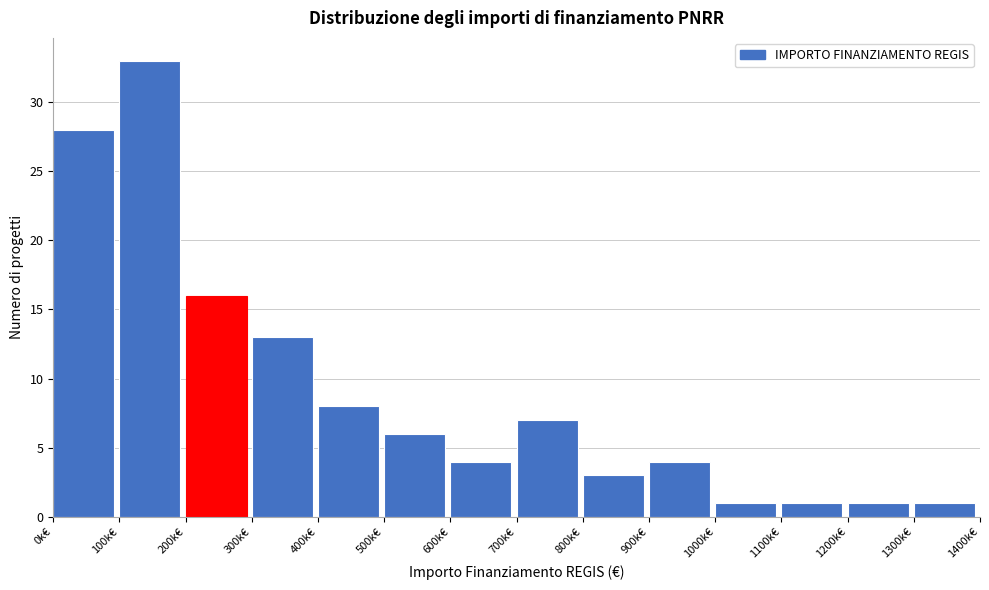

Reading right to left, what are all the values shown in this chart?

1300k€=1	1200k€=1	1100k€=1	1000k€=1	900k€=4	800k€=3	700k€=7	600k€=4	500k€=6	400k€=8	300k€=13	200k€=16	100k€=33	0k€=28